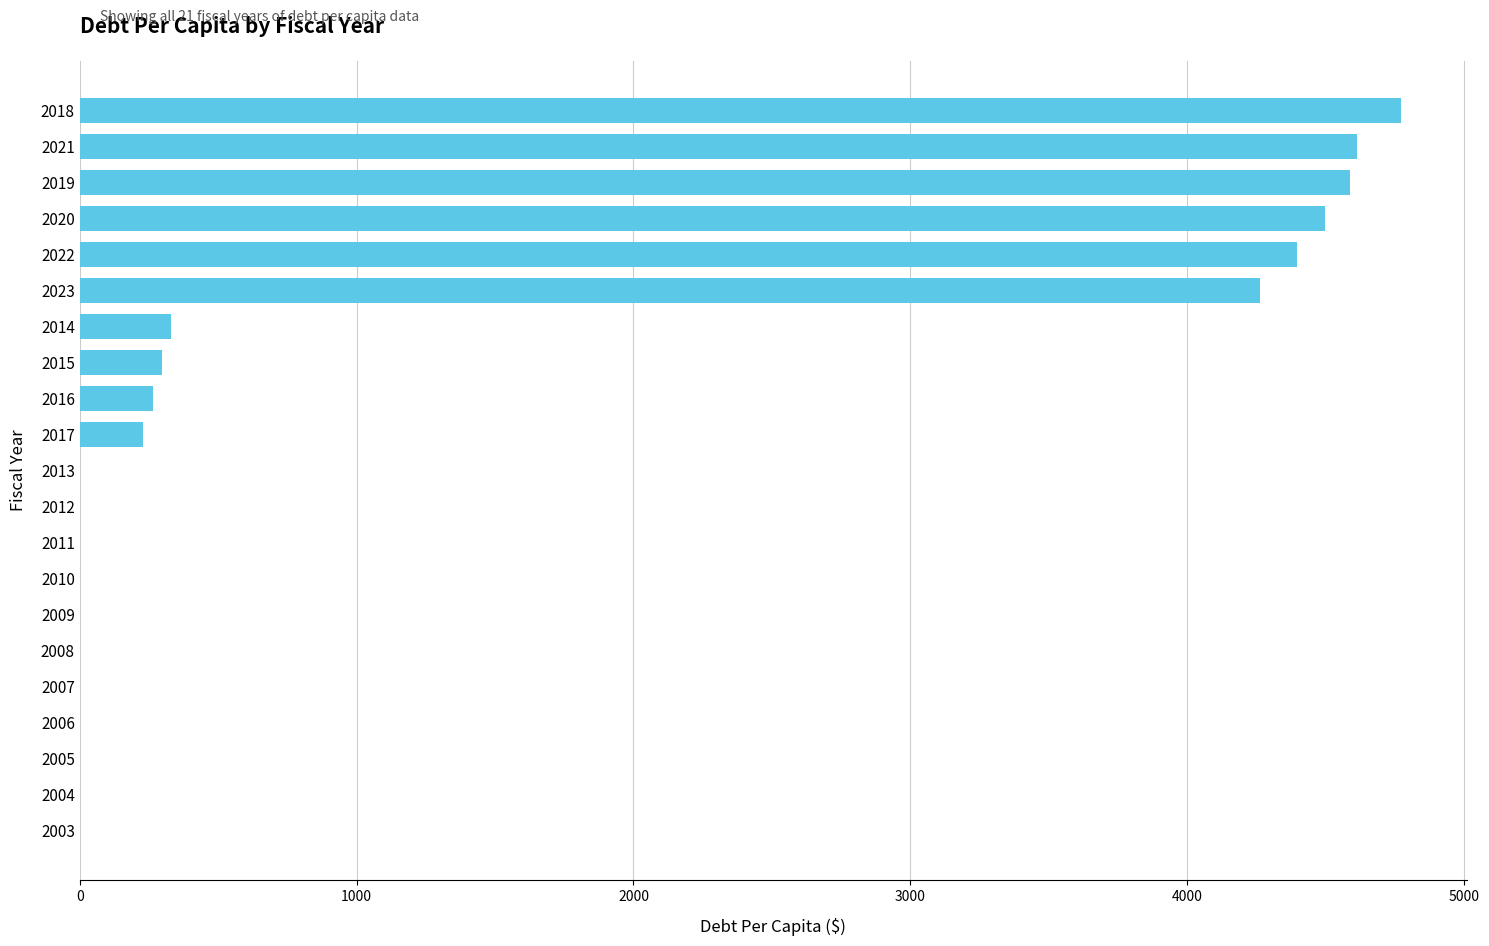

How many values exceed 0?

10